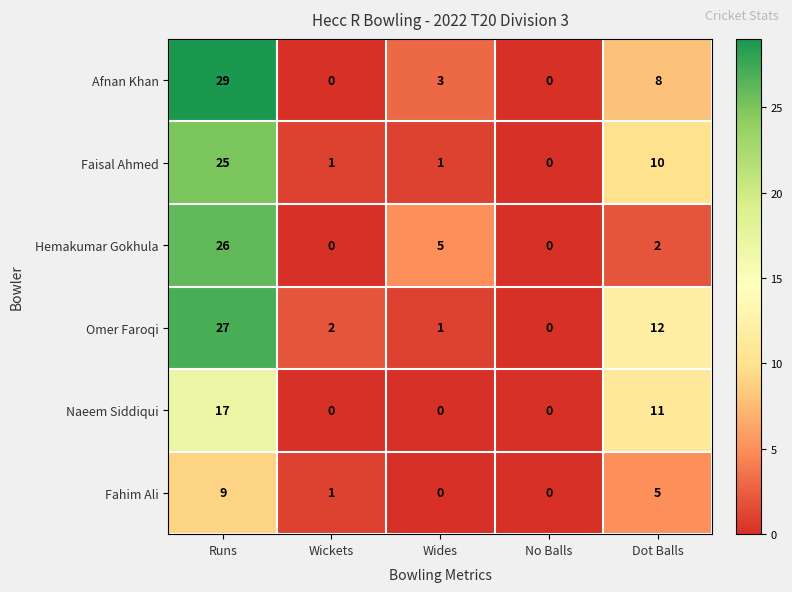

Which series has the widest spread of values?

Afnan Khan